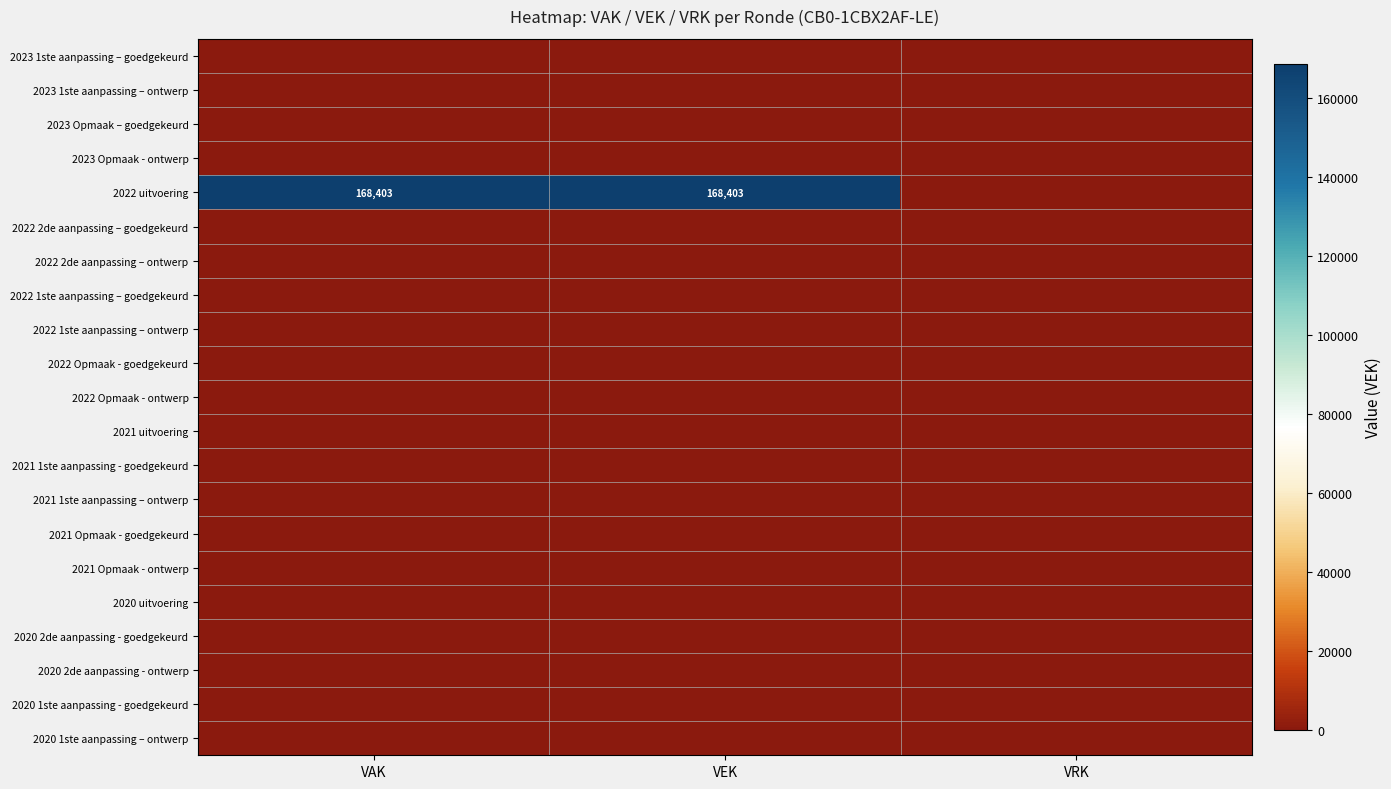

At how many categories does at least one series exceed 119849?

2